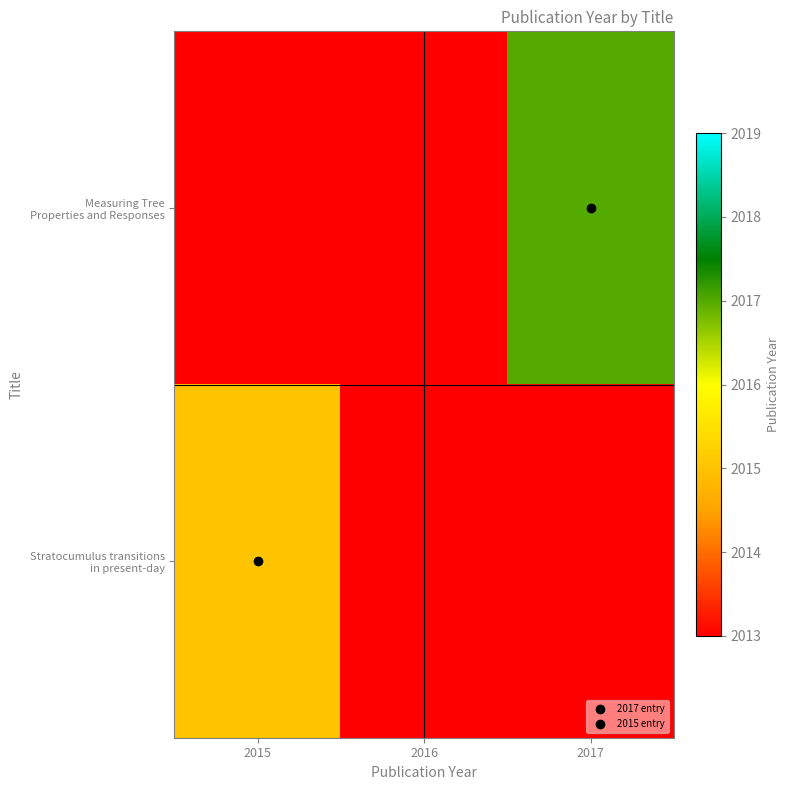

List the series in order of their overall mean, highest first.

Measuring Tree Properties and Responses, Stratocumulus transitions in present-day